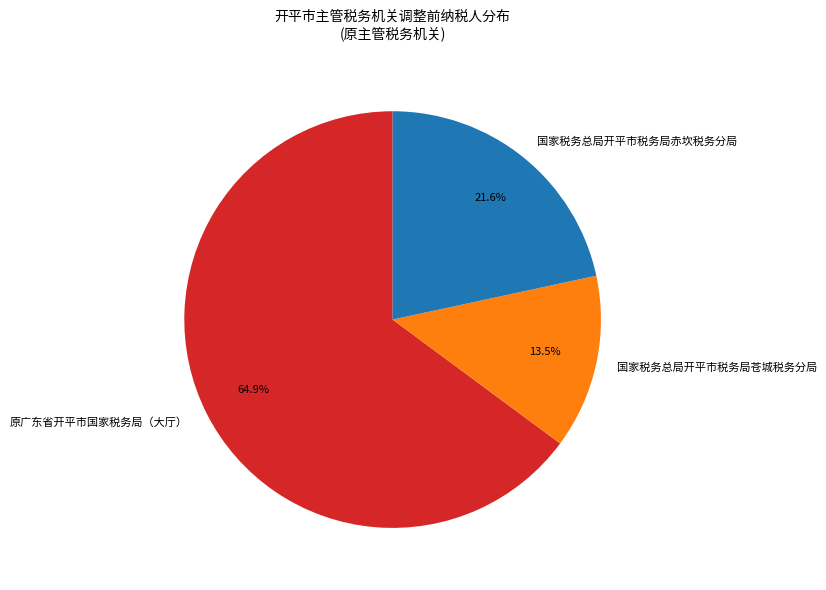

What is the ratio of the value at 国家税务总局开平市税务局苍城税务分局 to the value at 国家税务总局开平市税务局赤坎税务分局?

0.6